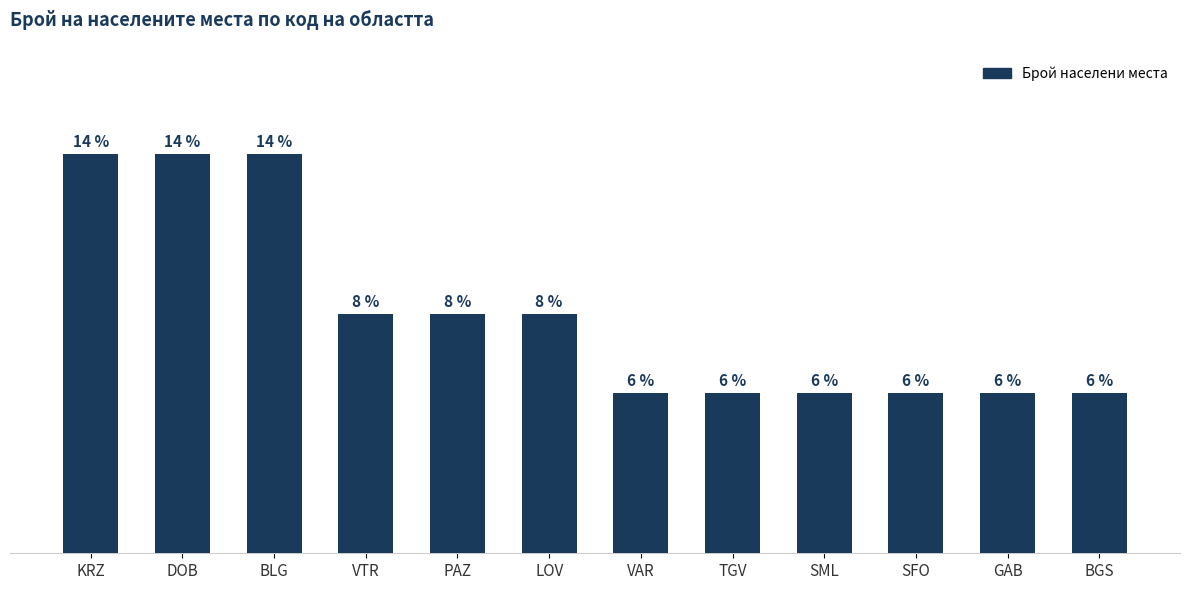

Does the chart contain stacked bars?

No